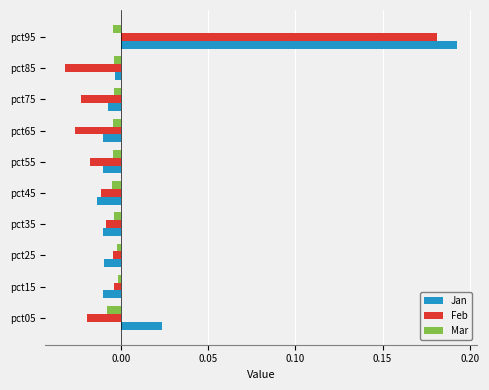

Rank the series by their maximum value, from lowest to highest.

Mar, Feb, Jan